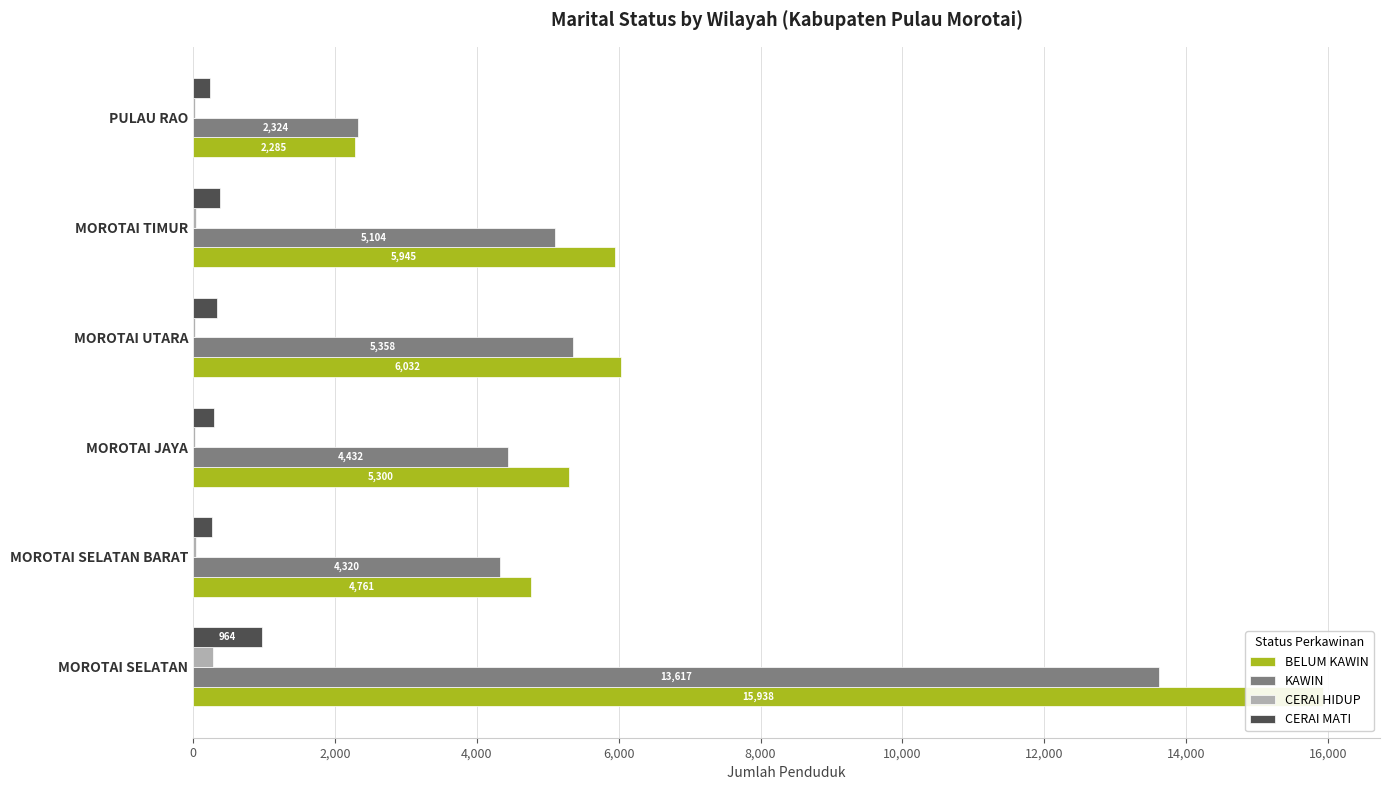

What value does the CERAI MATI series have at MOROTAI UTARA?

331